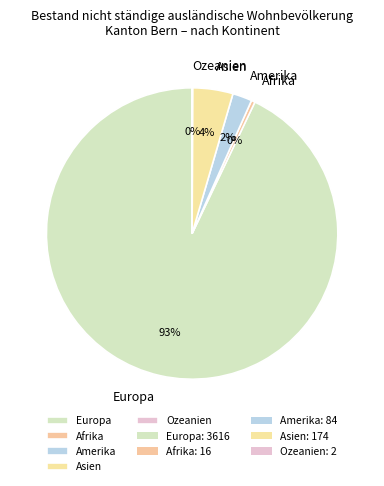

Which category has the biggest portion of the pie?

Europa